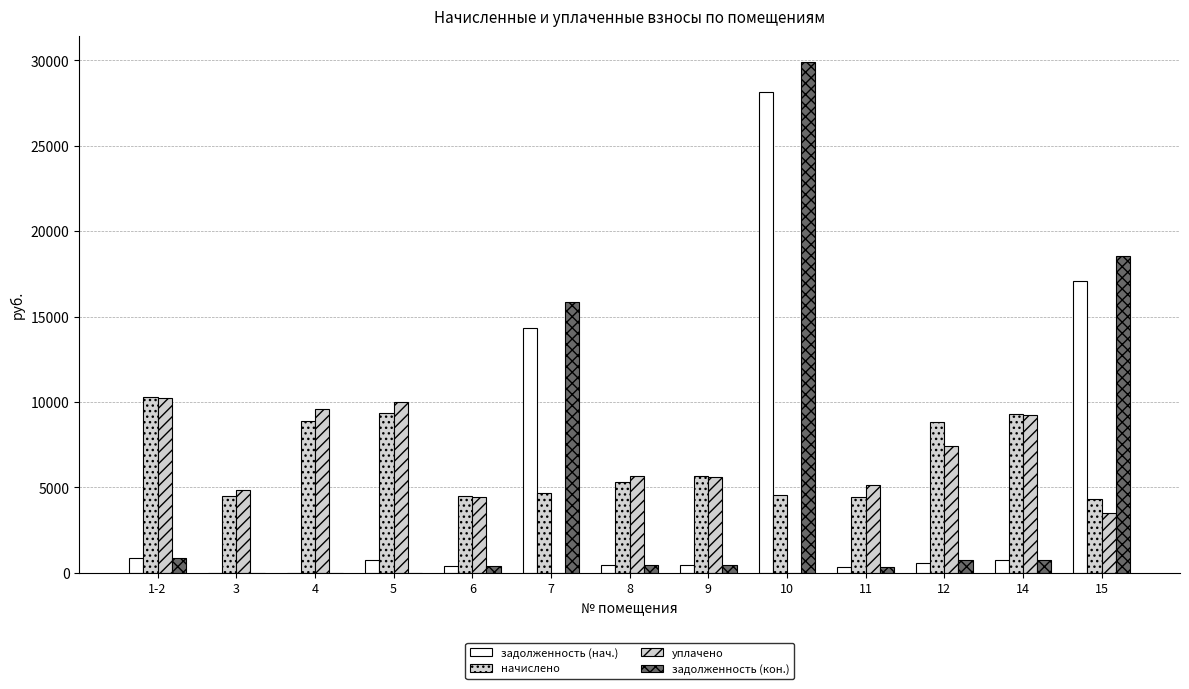

What is the label of the 12th bar from the right?

3